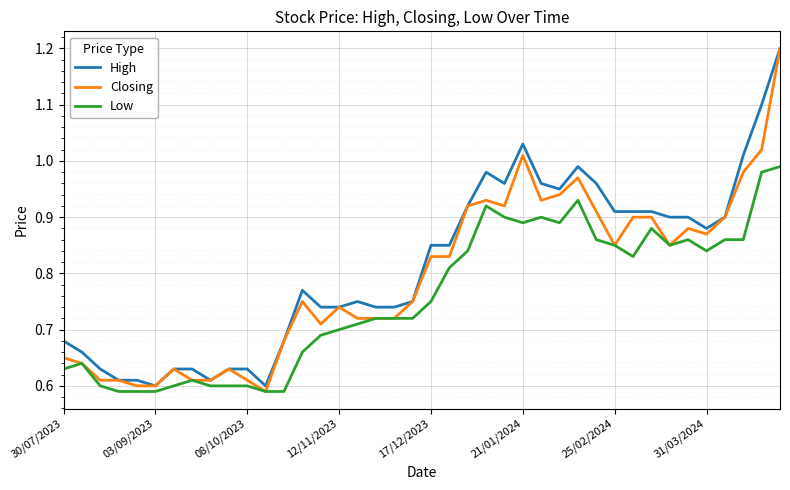

List the series in order of their overall mean, highest first.

High, Closing, Low